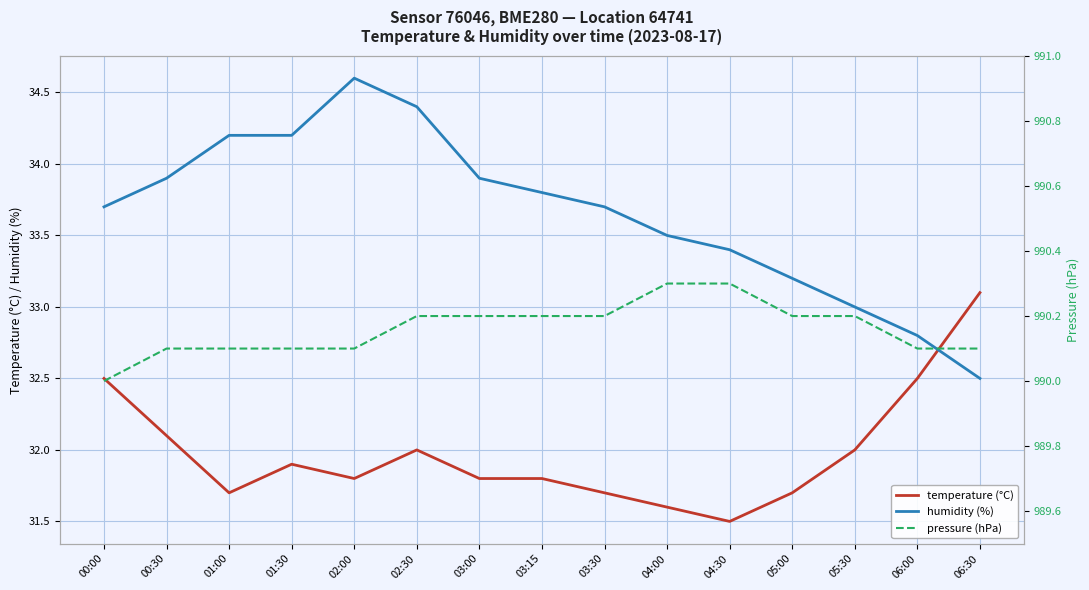

True or false: temperature (°C) and humidity (%) cross at least once.

True